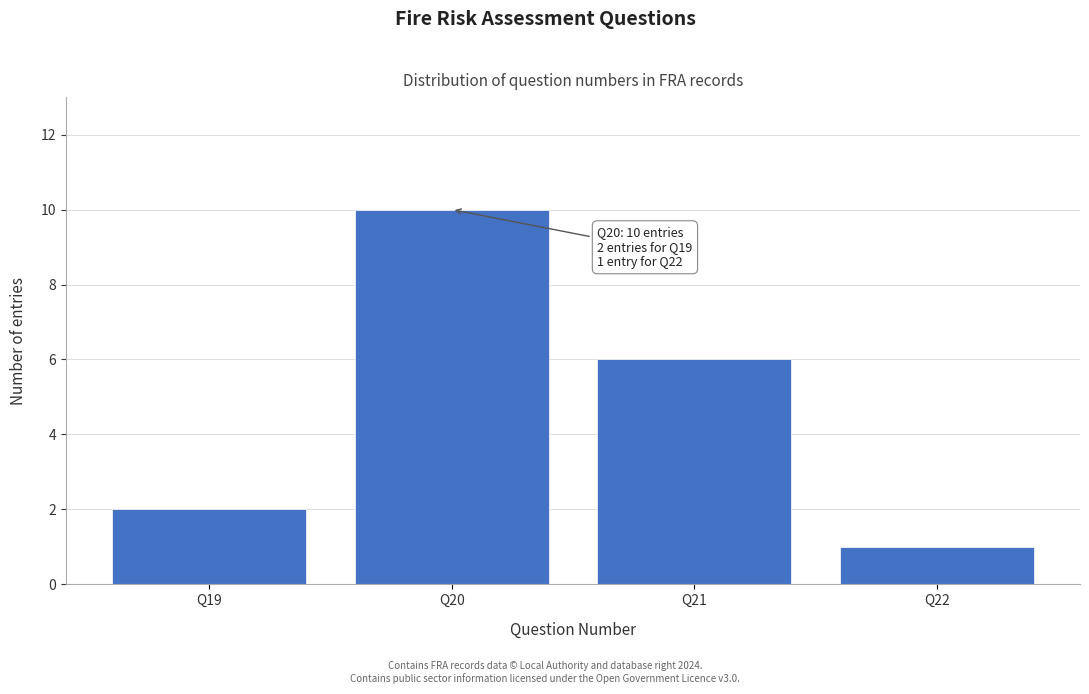

Reading left to right, list all the values displayed in this chart.

Q19=2	Q20=10	Q21=6	Q22=1